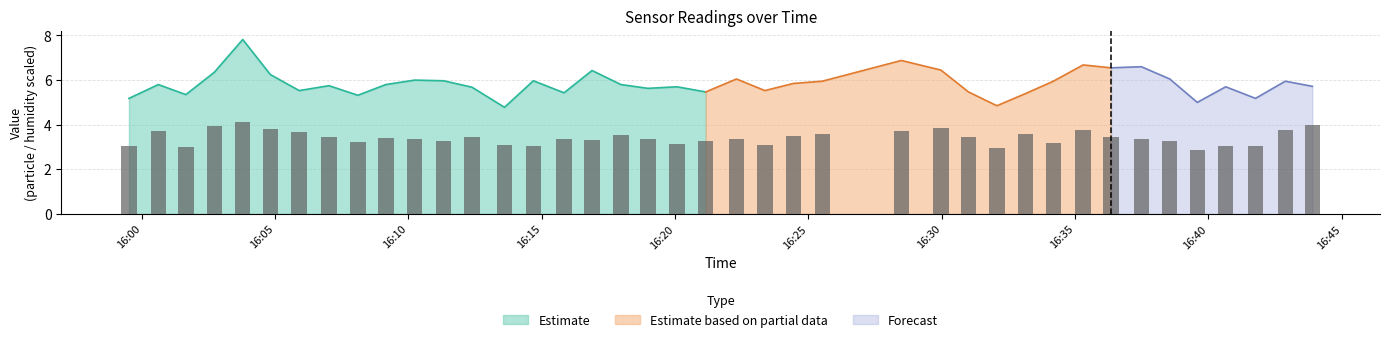

What is the highest value of the Estimate series?

7.8